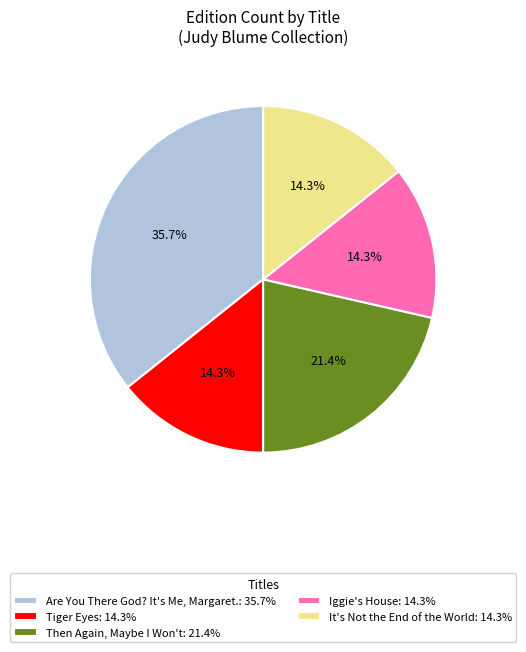

To the nearest percent, what is the difference between the largest and smallest slice percentages?

21%